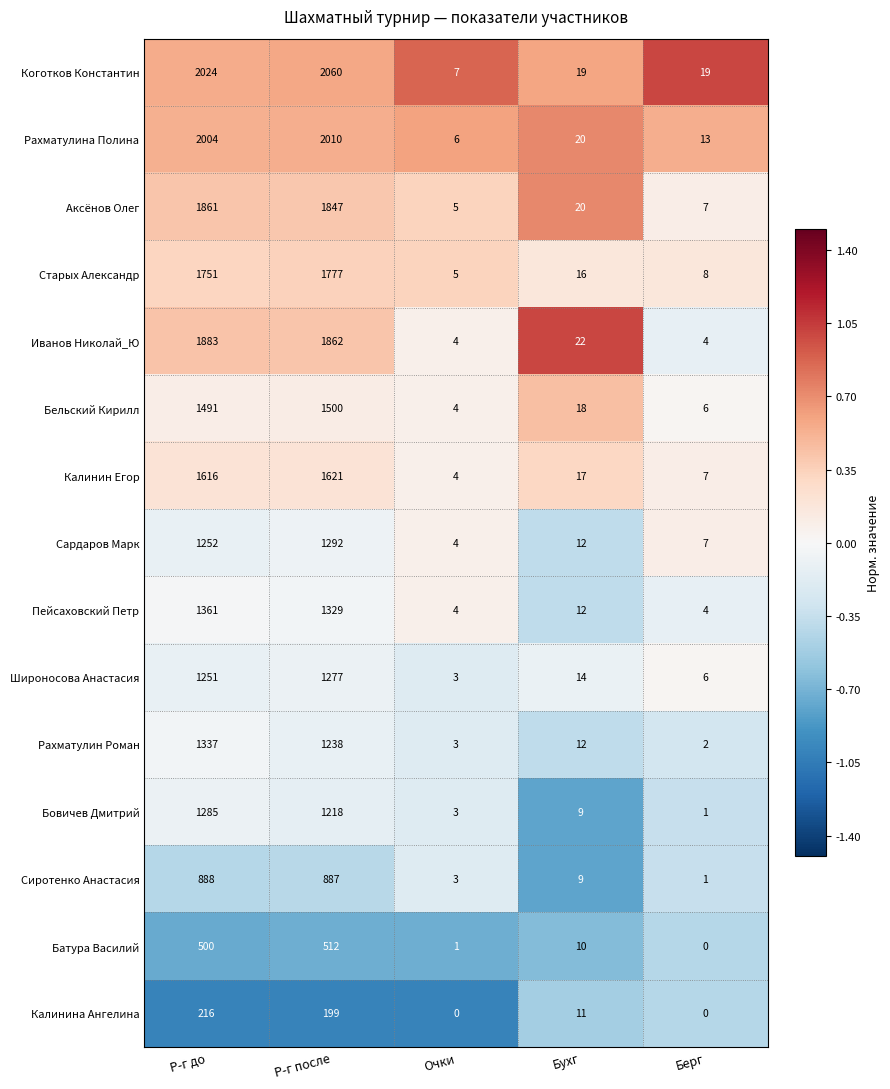

Where is Сардаров Марк nearest to the value 648?

Р-г до